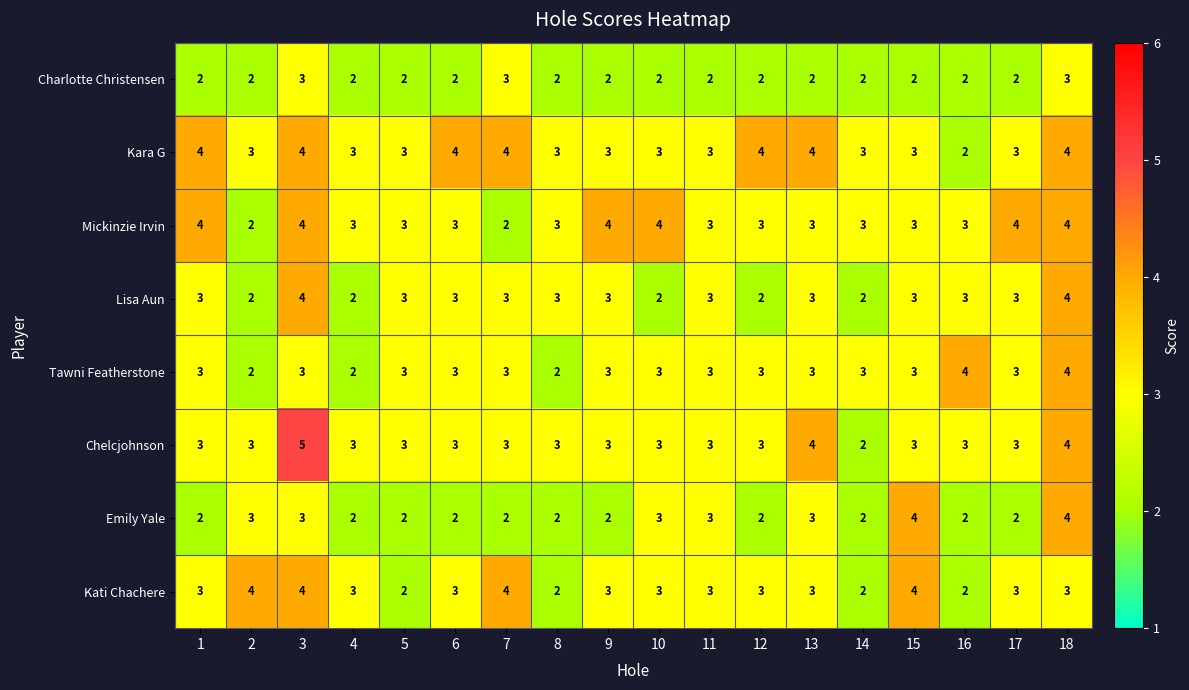

What is the sum of the Kara G values at 12 and 17?

7